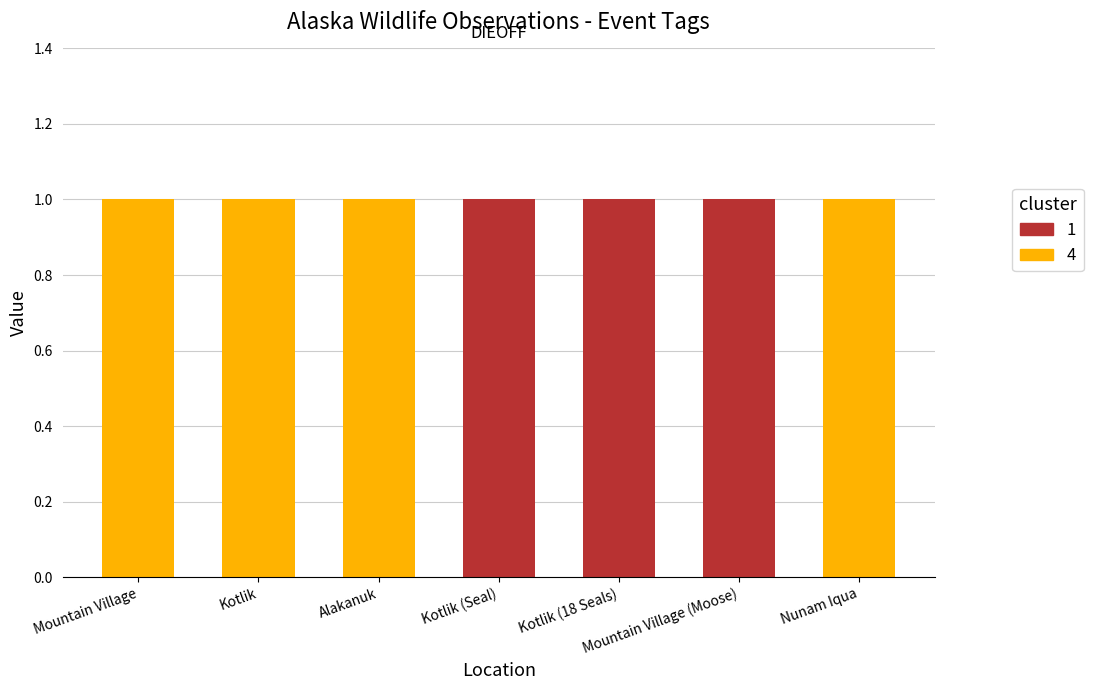

Does the chart contain stacked bars?

No